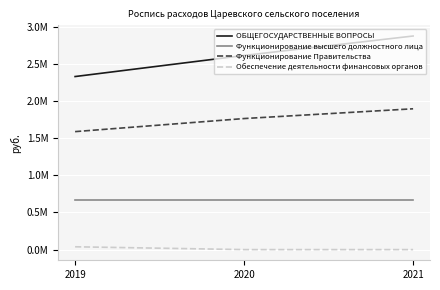

What are all the series names shown in the legend?

ОБЩЕГОСУДАРСТВЕННЫЕ ВОПРОСЫ, Функционирование высшего должностного лица, Функционирование Правительства, Обеспечение деятельности финансовых органов